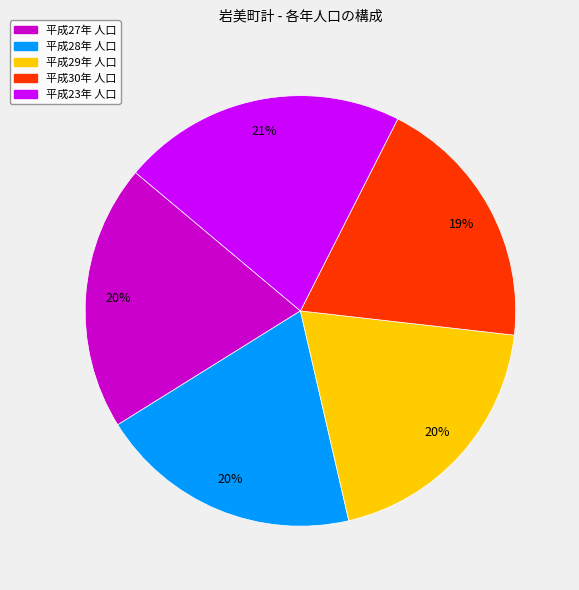

Which category has the biggest portion of the pie?

平成23年